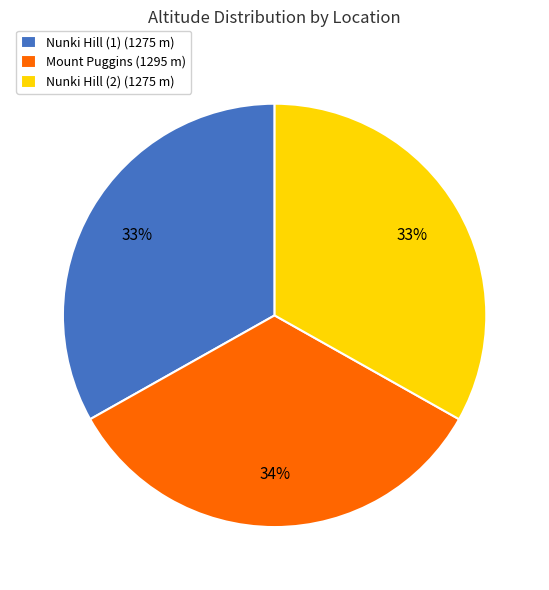

Is there any slice that represents more than half of the pie?

No